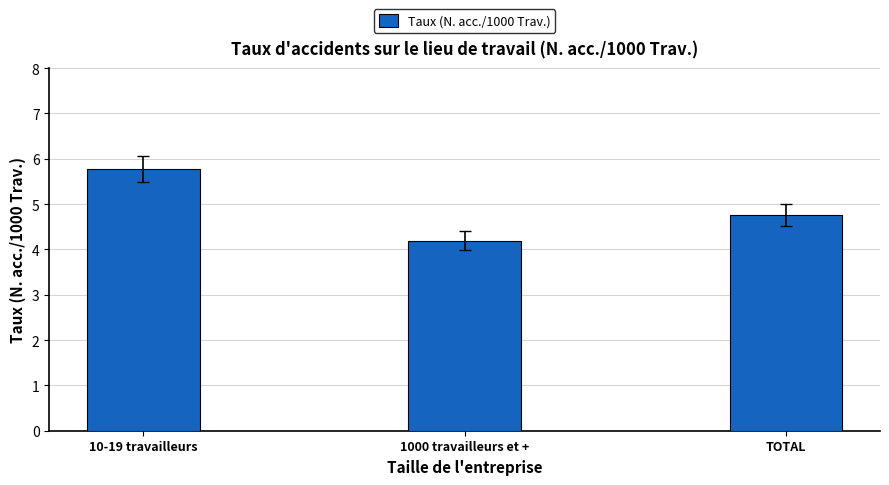

Rank the categories by value from lowest to highest.

1000 travailleurs et +, TOTAL, 10-19 travailleurs